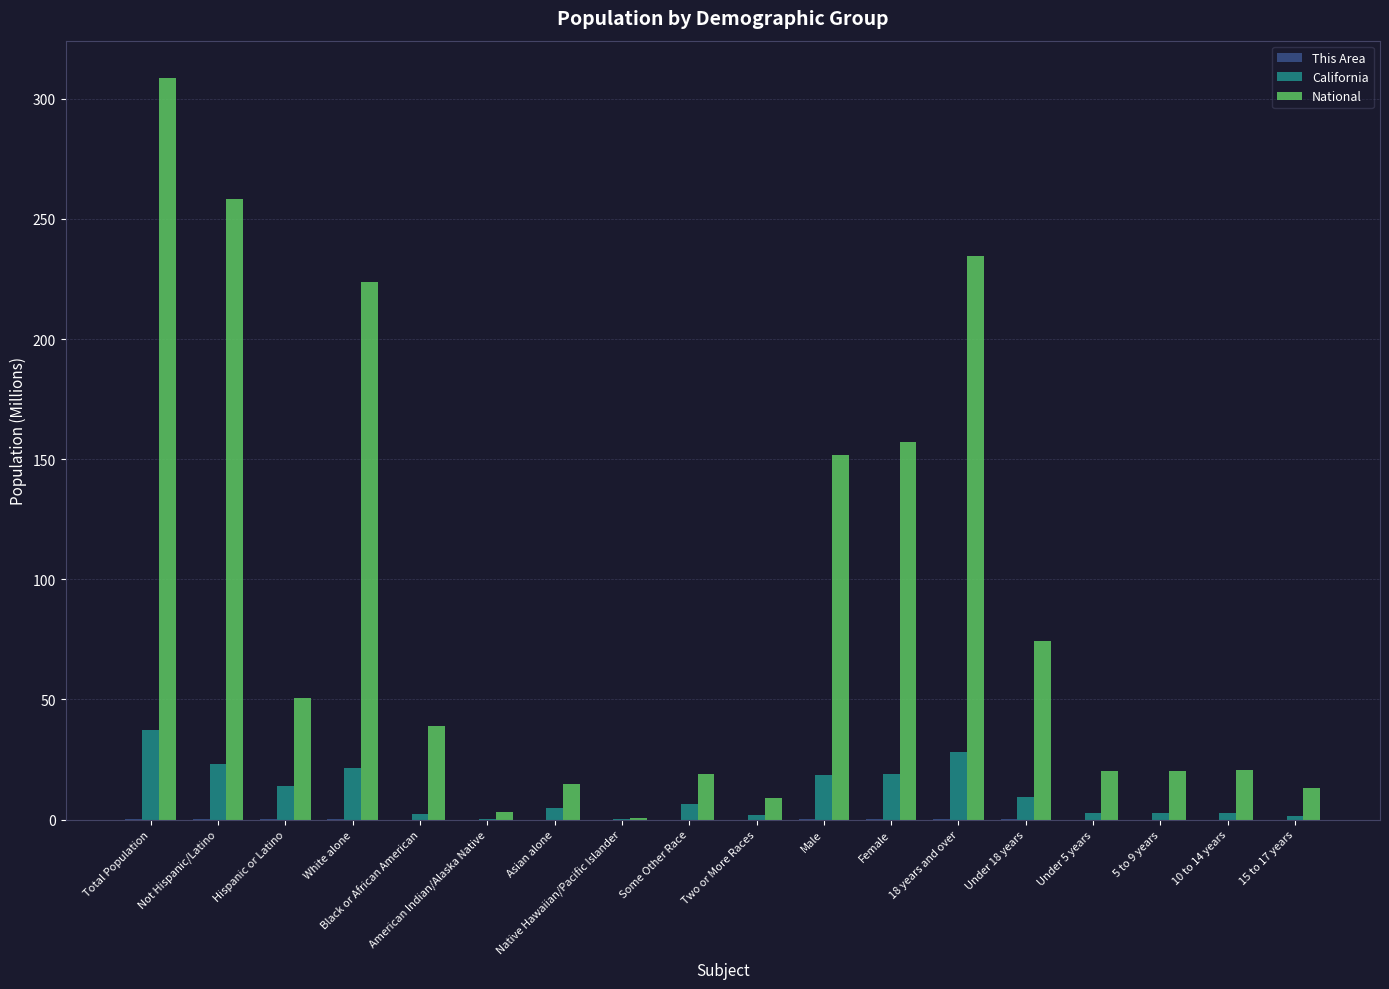

What is the sum of all California values?

195.6